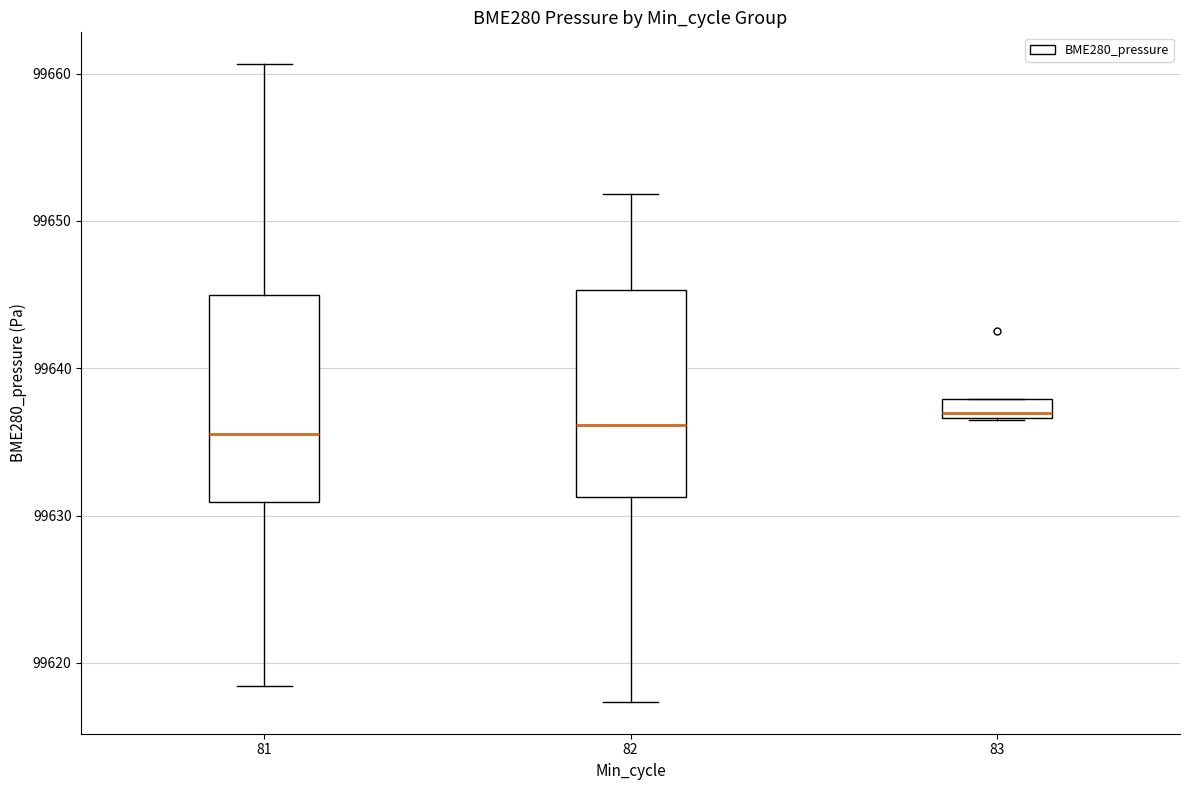

Where is the lower edge of the box at x = 83 on the y-axis? The values are not printed on the chart, so give them approximately, as read against the axis.

99637